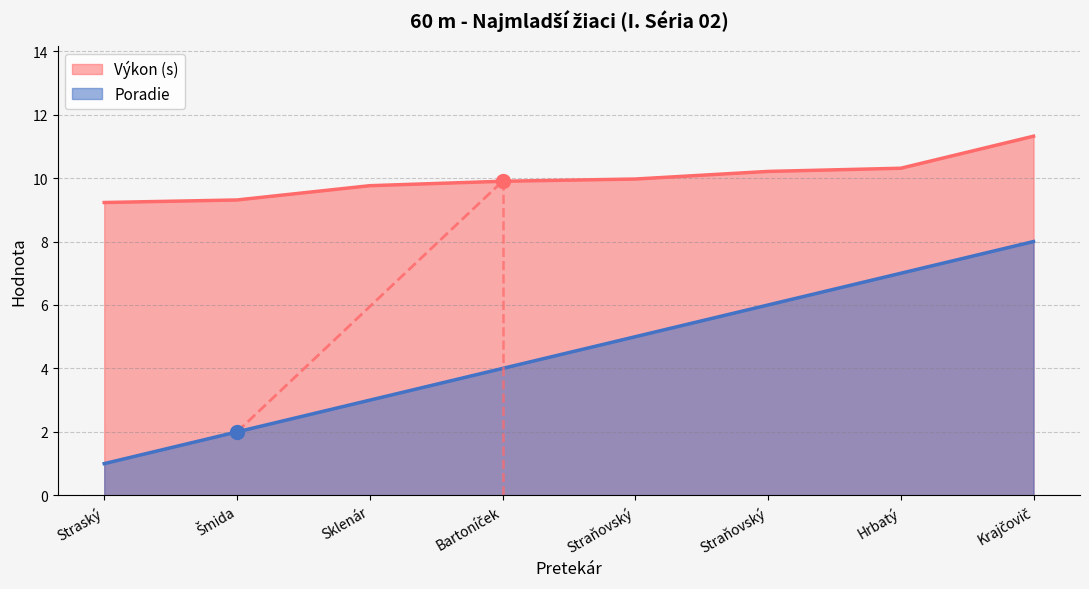

Rank the series by their average value, from highest to lowest.

Výkon, Poradie